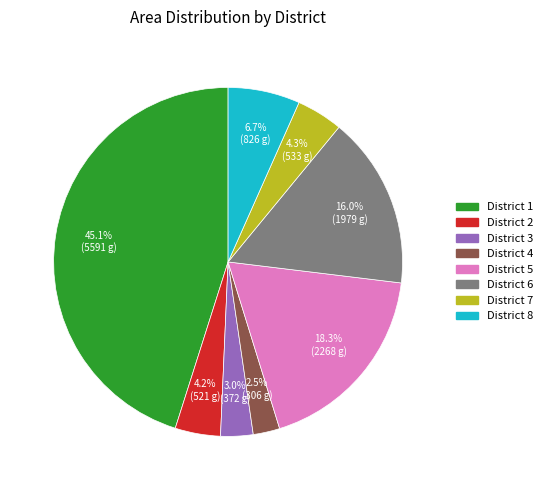

Between District 3 and District 1, which is larger?

District 1